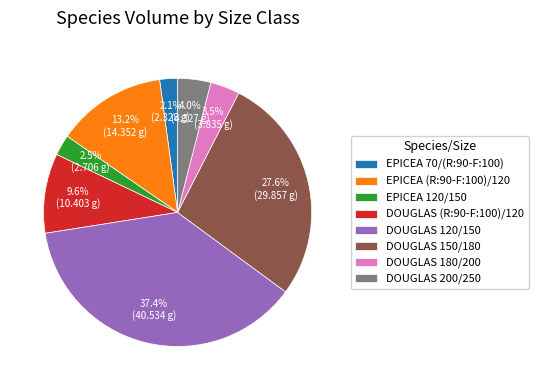

How many slices are in this pie chart?

8